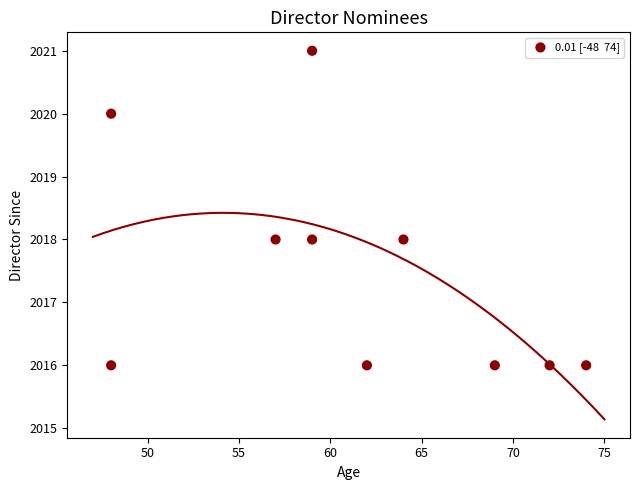

What is the range of Y values (max minus min)?

5